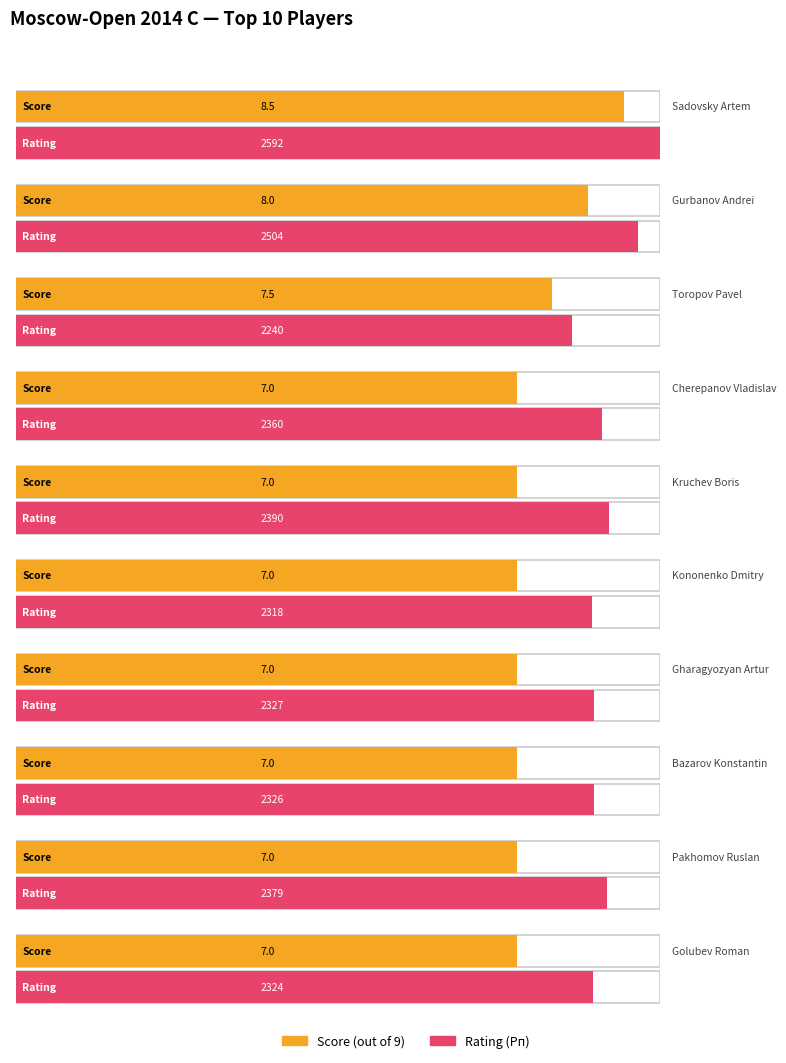

What is the sum of all Рп values?

23760.0